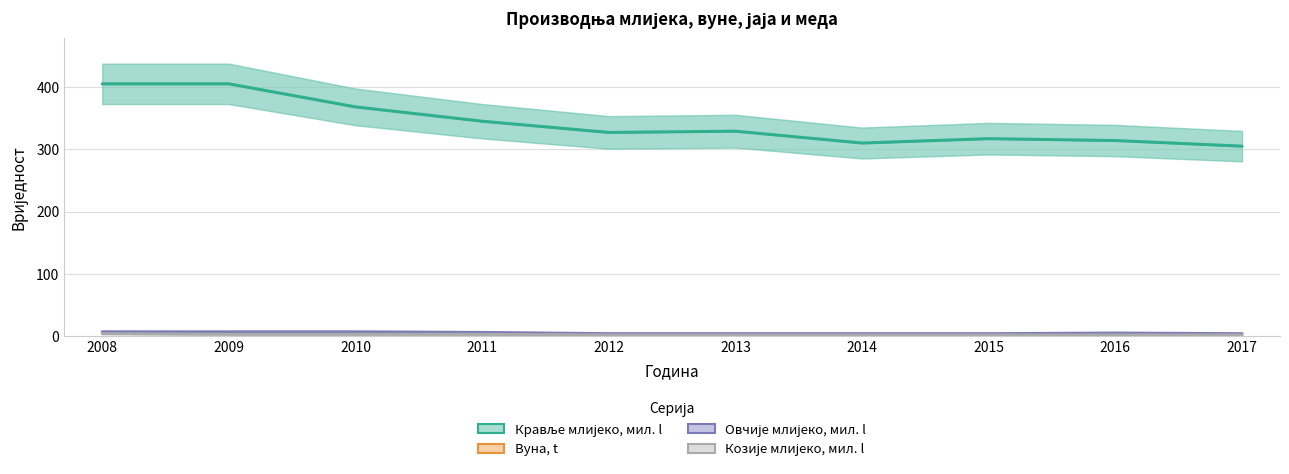

At how many categories does at least one series exceed 228?

10